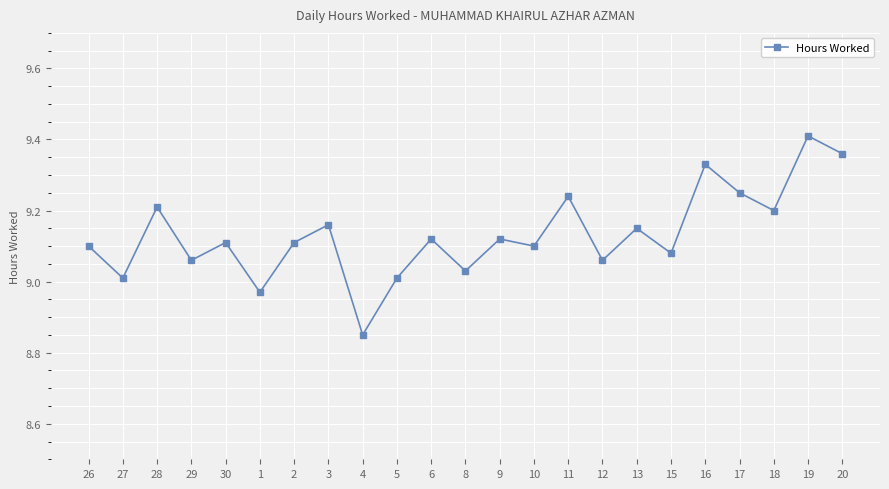

What is the difference between the maximum and minimum values?

0.6